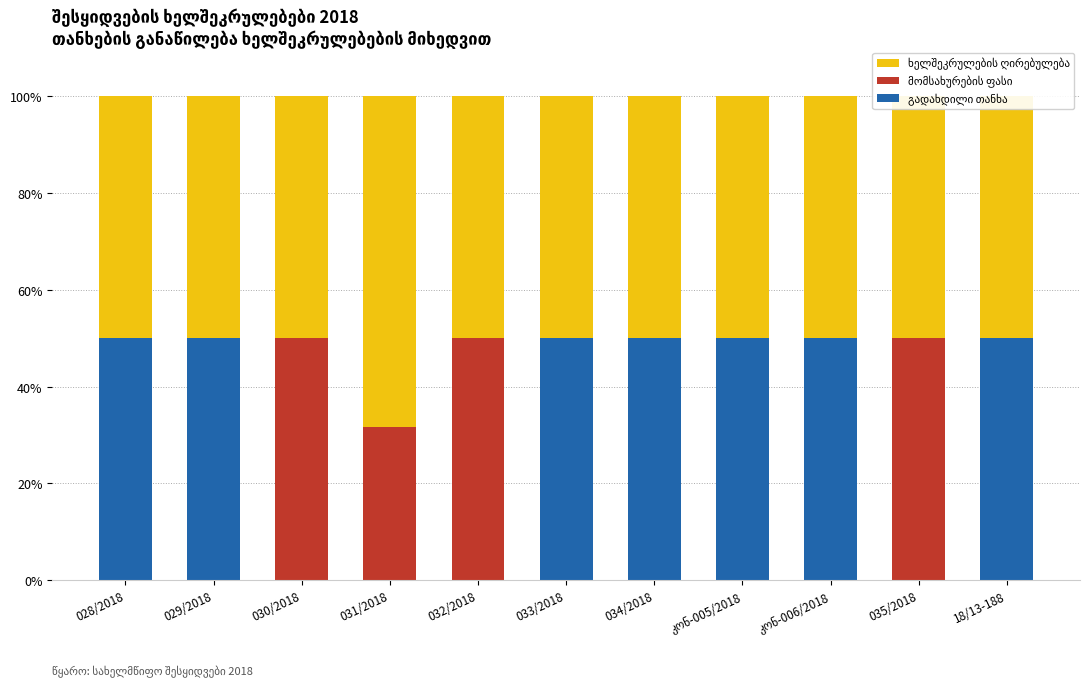

Does the chart contain any negative values?

No